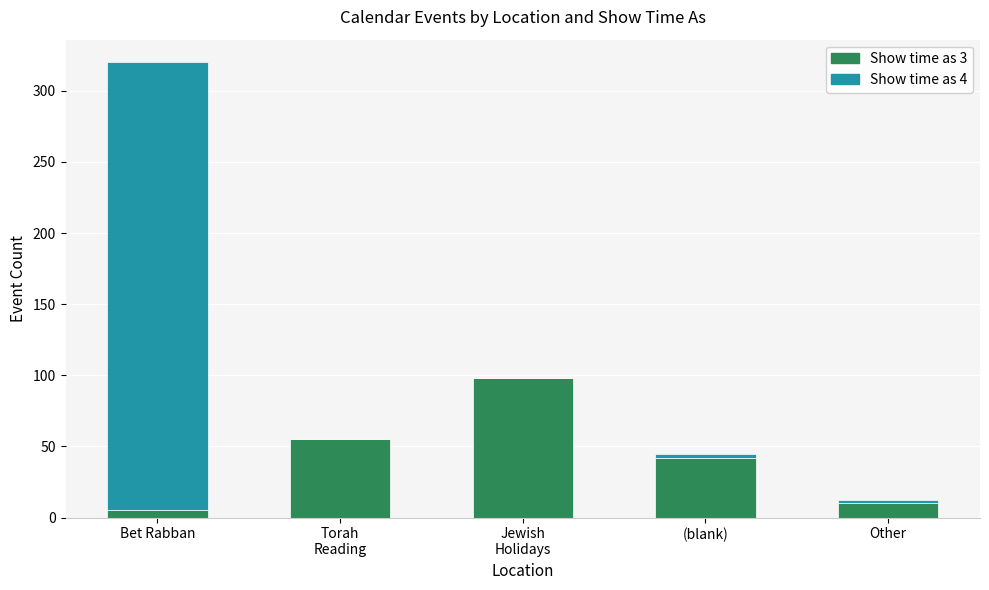

At which category is the sum across all series the highest?

Bet Rabban